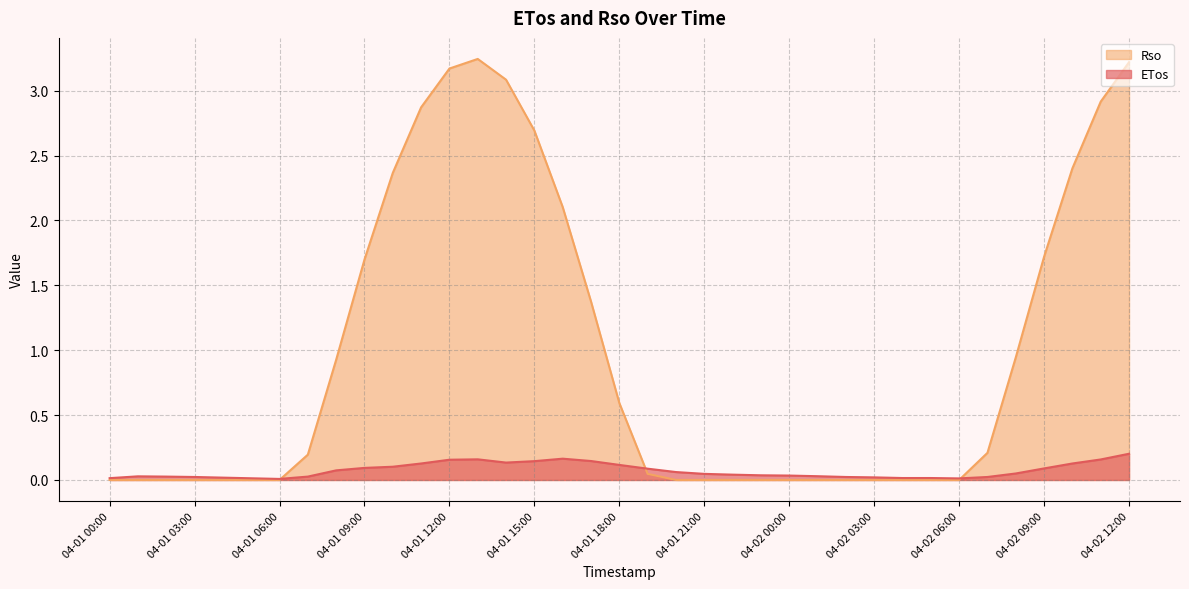

Count the number of categories in the chart.

37